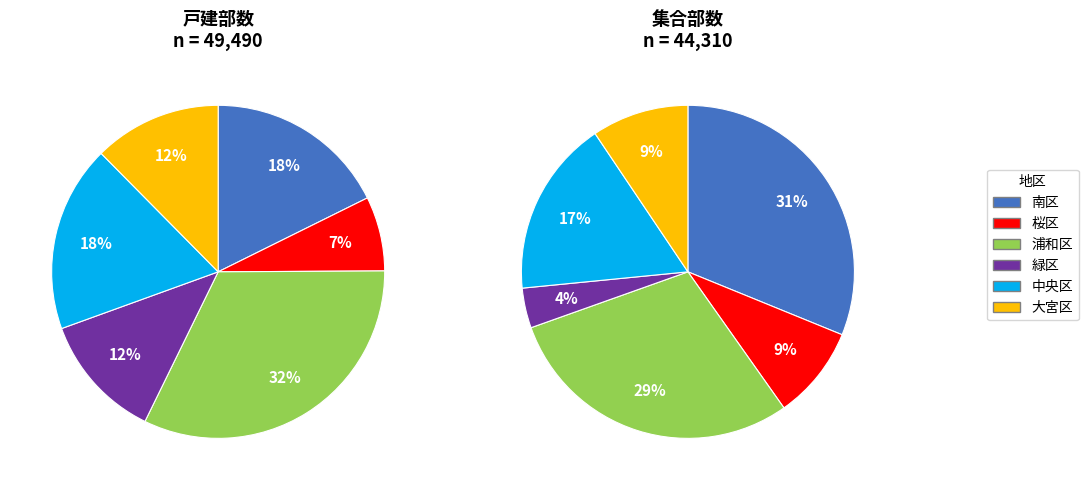

What is the largest slice in the pie chart?

南区